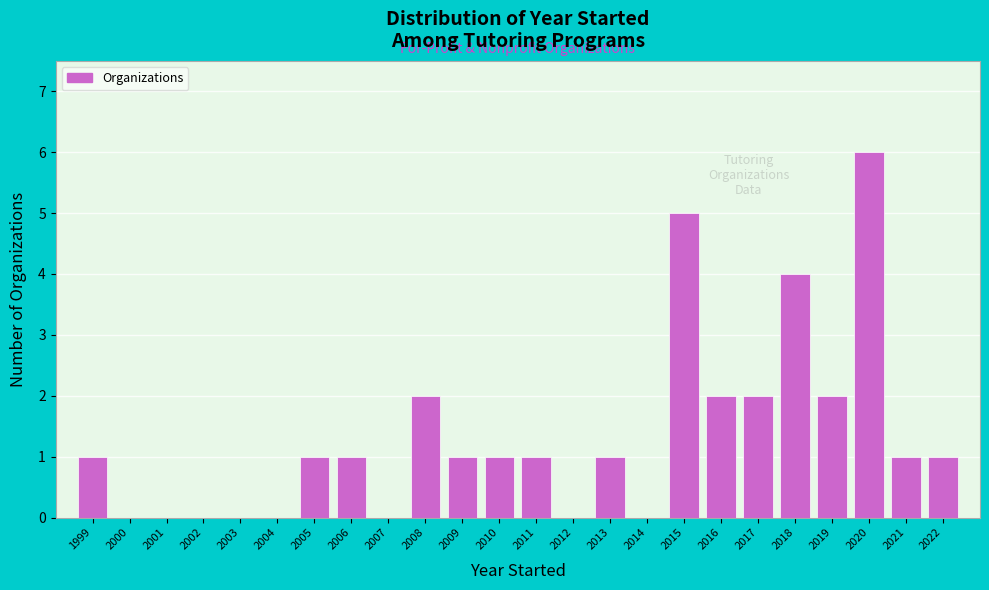

Reading right to left, transcribe all the data shown in this chart.

2022=1	2021=1	2020=6	2019=2	2018=4	2017=2	2016=2	2015=5	2014=0	2013=1	2012=0	2011=1	2010=1	2009=1	2008=2	2007=0	2006=1	2005=1	2004=0	2003=0	2002=0	2001=0	2000=0	1999=1